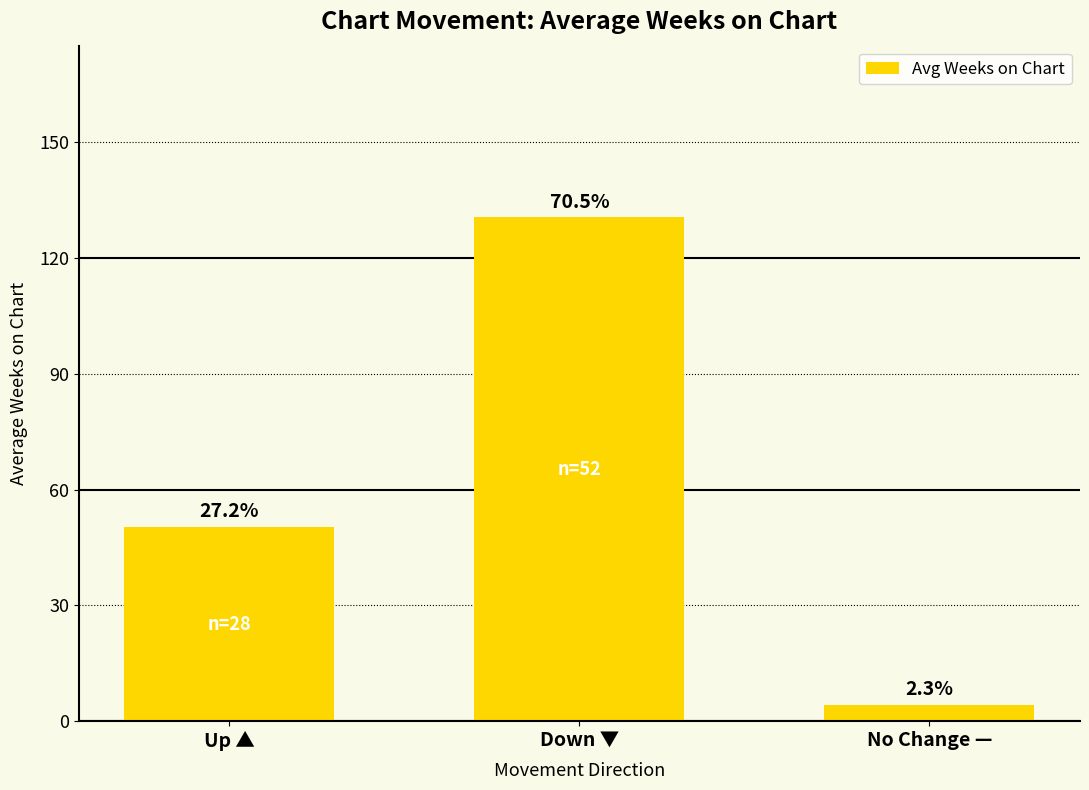

Is it true that the value at Down ▼ is 209.0?

False